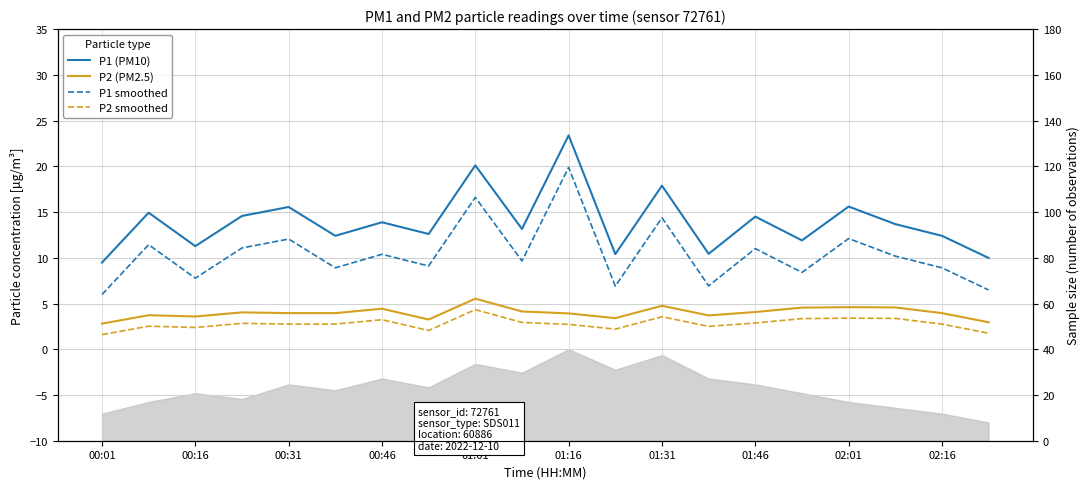

At how many categories does at least one series exceed 12?

14